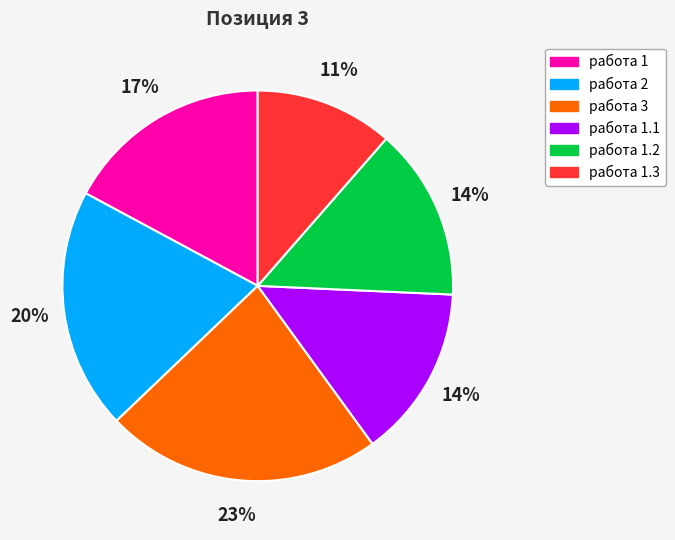

Is there a majority slice in this chart?

No